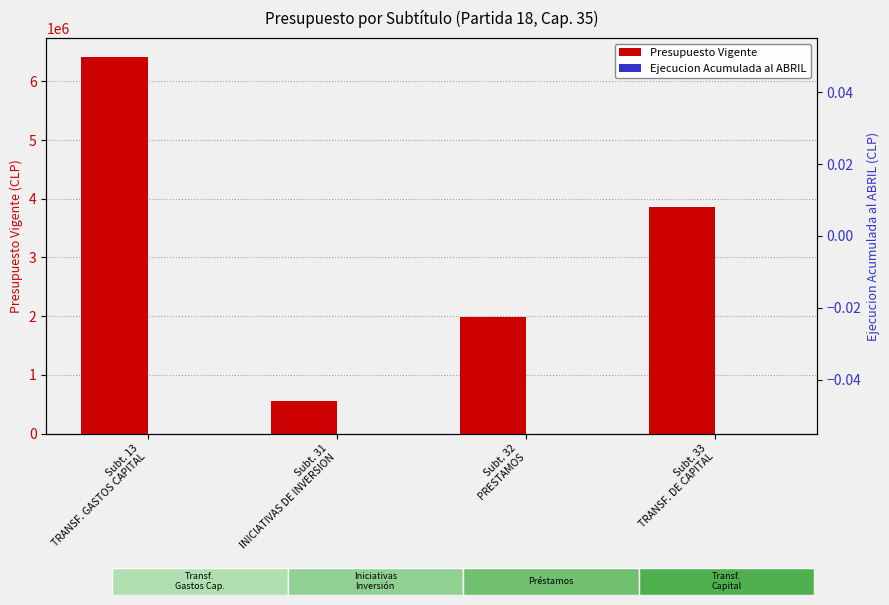

What is the difference between the highest and lowest values at Subt. 32
PRESTAMOS?

1989846